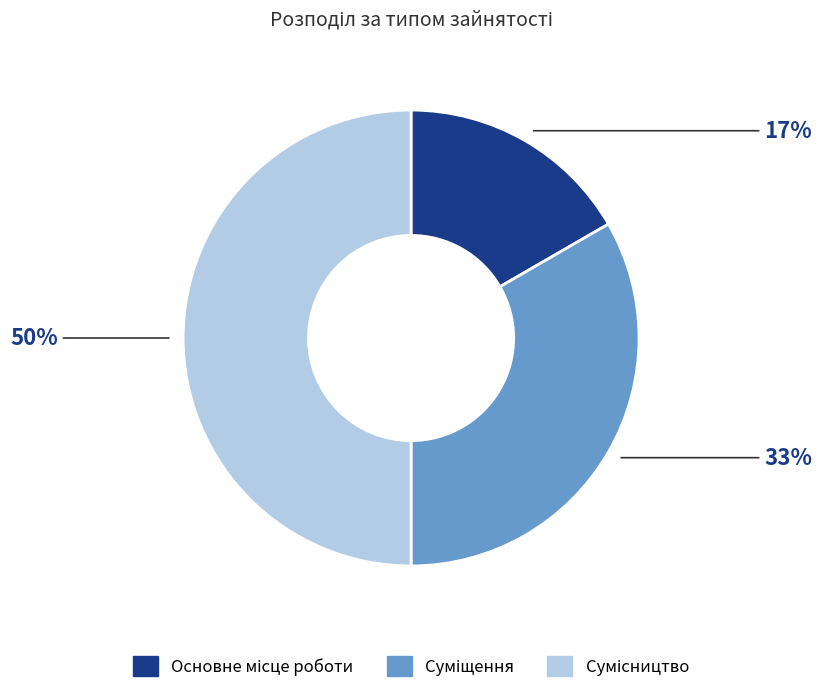

To the nearest percent, what is the difference between the largest and smallest slice percentages?

33%